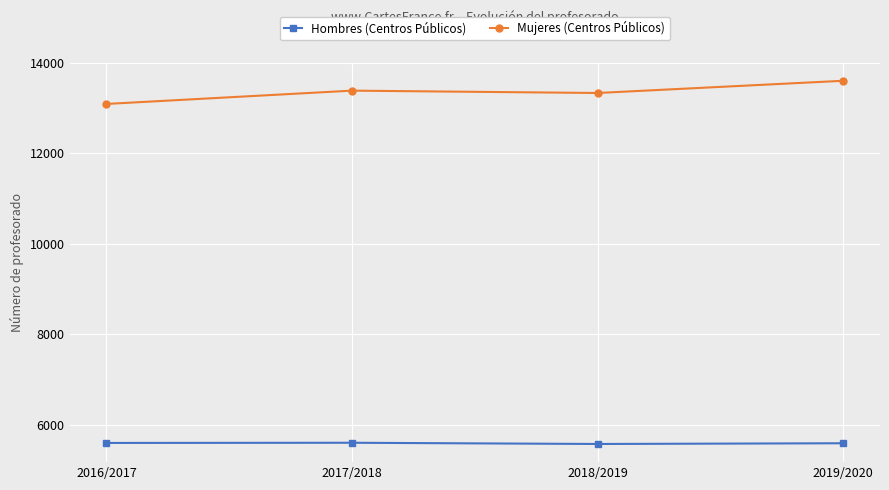

What are all the series names shown in the legend?

Hombres (Centros Públicos), Mujeres (Centros Públicos)